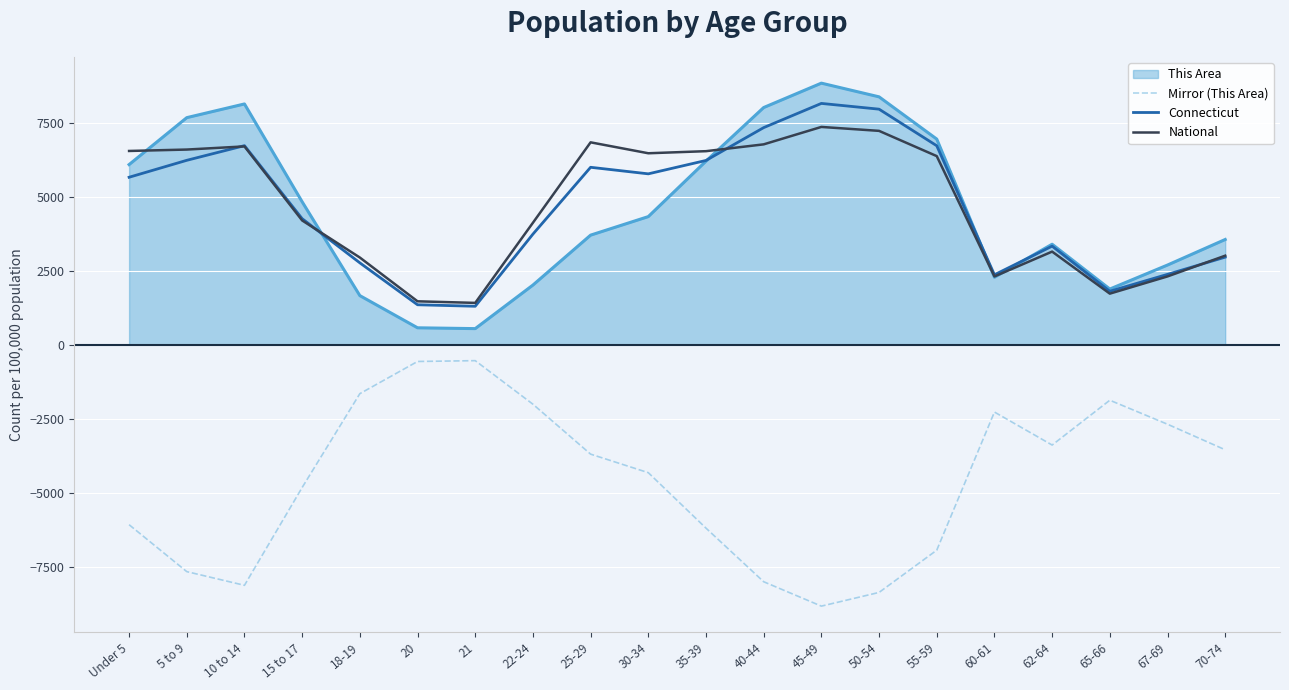

What is the spread (max minus min) of values at 5 to 9?

15337.3